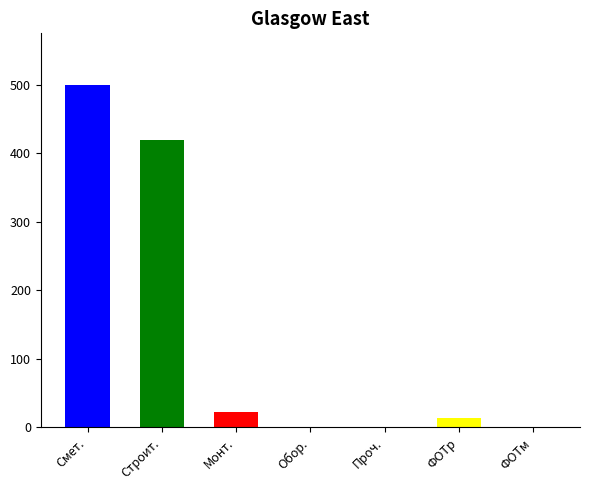

Reading left to right, list all the values displayed in this chart.

Сметная стоимость=500.0	строительных работ=419.5	монтажных работ=22.5	оборудования=0.0	прочих затрат=0.0	ФОТ рабочих=14.3	ФОТ машинистов=1.3